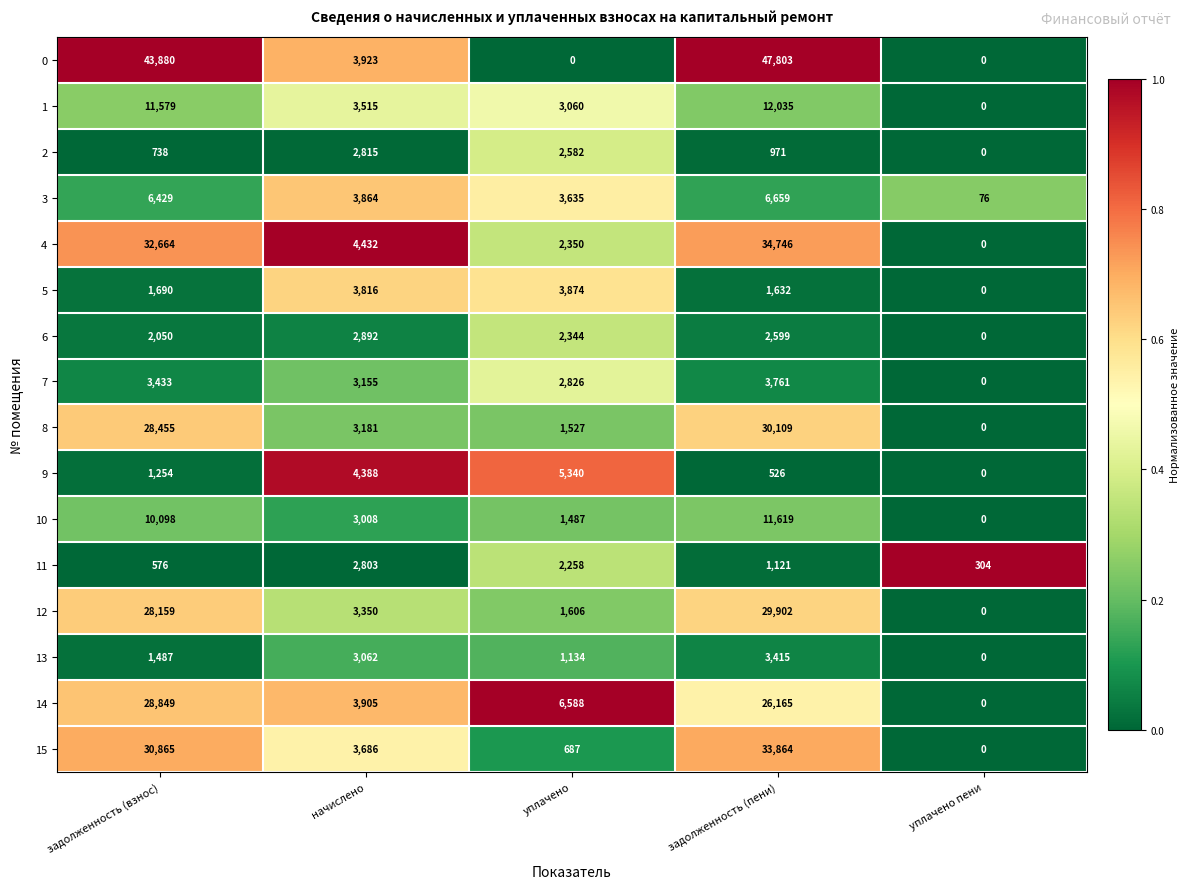

At which label does 5 reach its peak?

уплачено